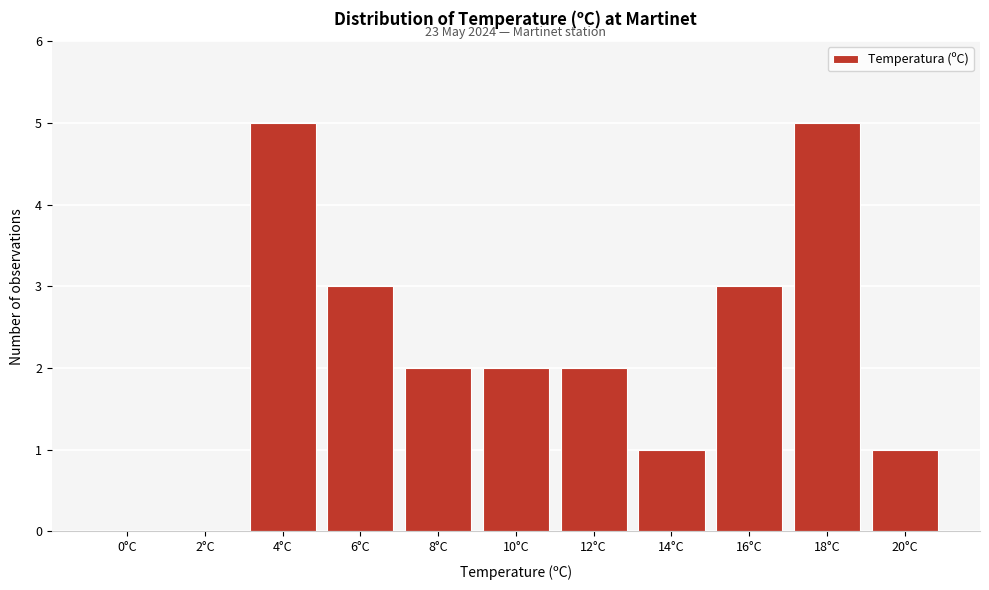

Reading left to right, transcribe all the data shown in this chart.

0°C=0	2°C=0	4°C=5	6°C=3	8°C=2	10°C=2	12°C=2	14°C=1	16°C=3	18°C=5	20°C=1